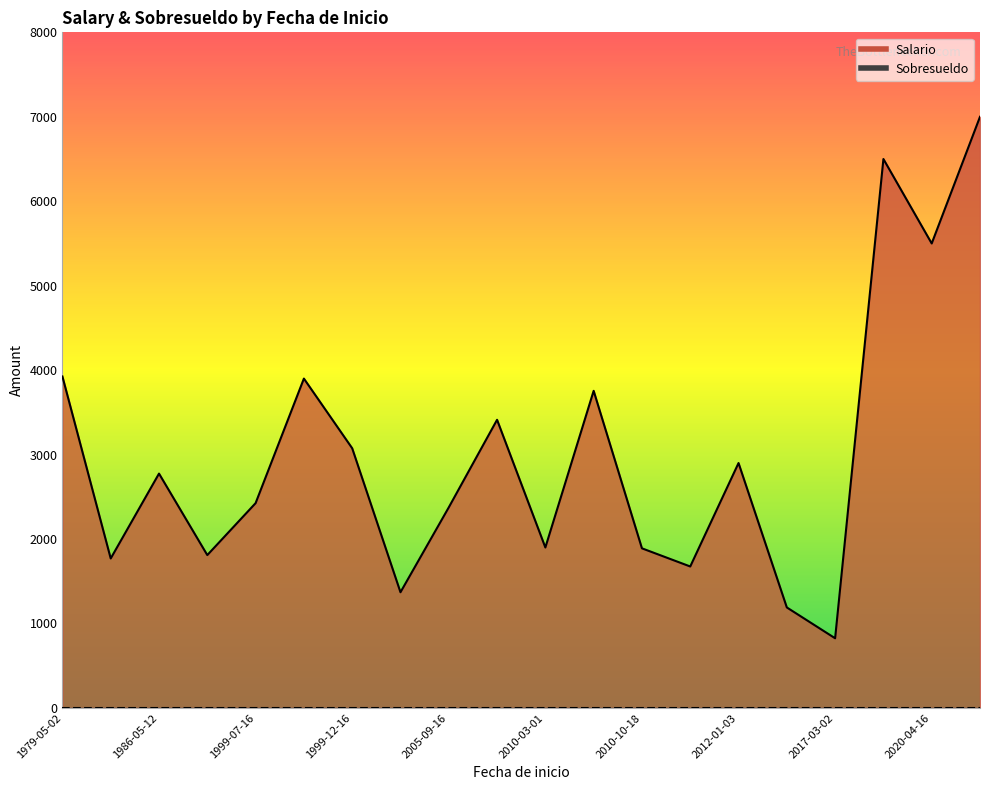

True or false: Salario and Sobresueldo intersect in this chart.

False